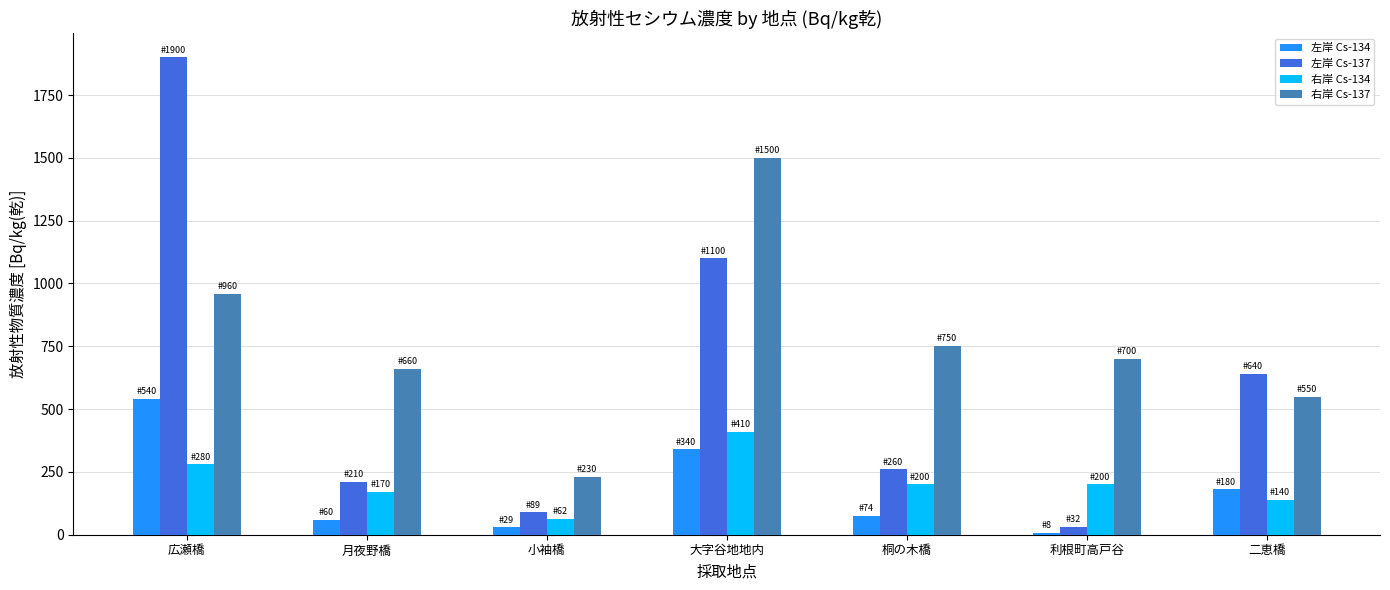

True or false: 右岸 Cs-137 has a value of 407.5 at 利根町高戸谷.

False